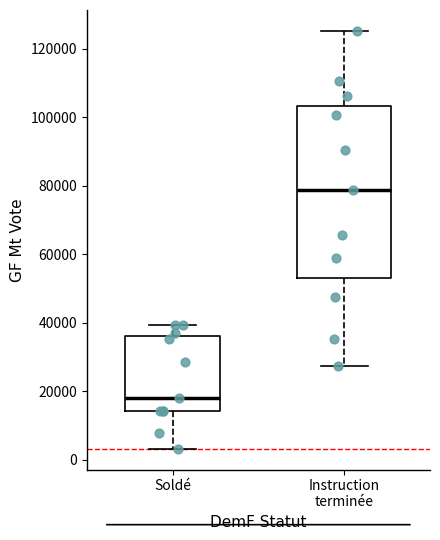

Which box is the tallest, from its lower edge to its upper edge?

Instruction terminée